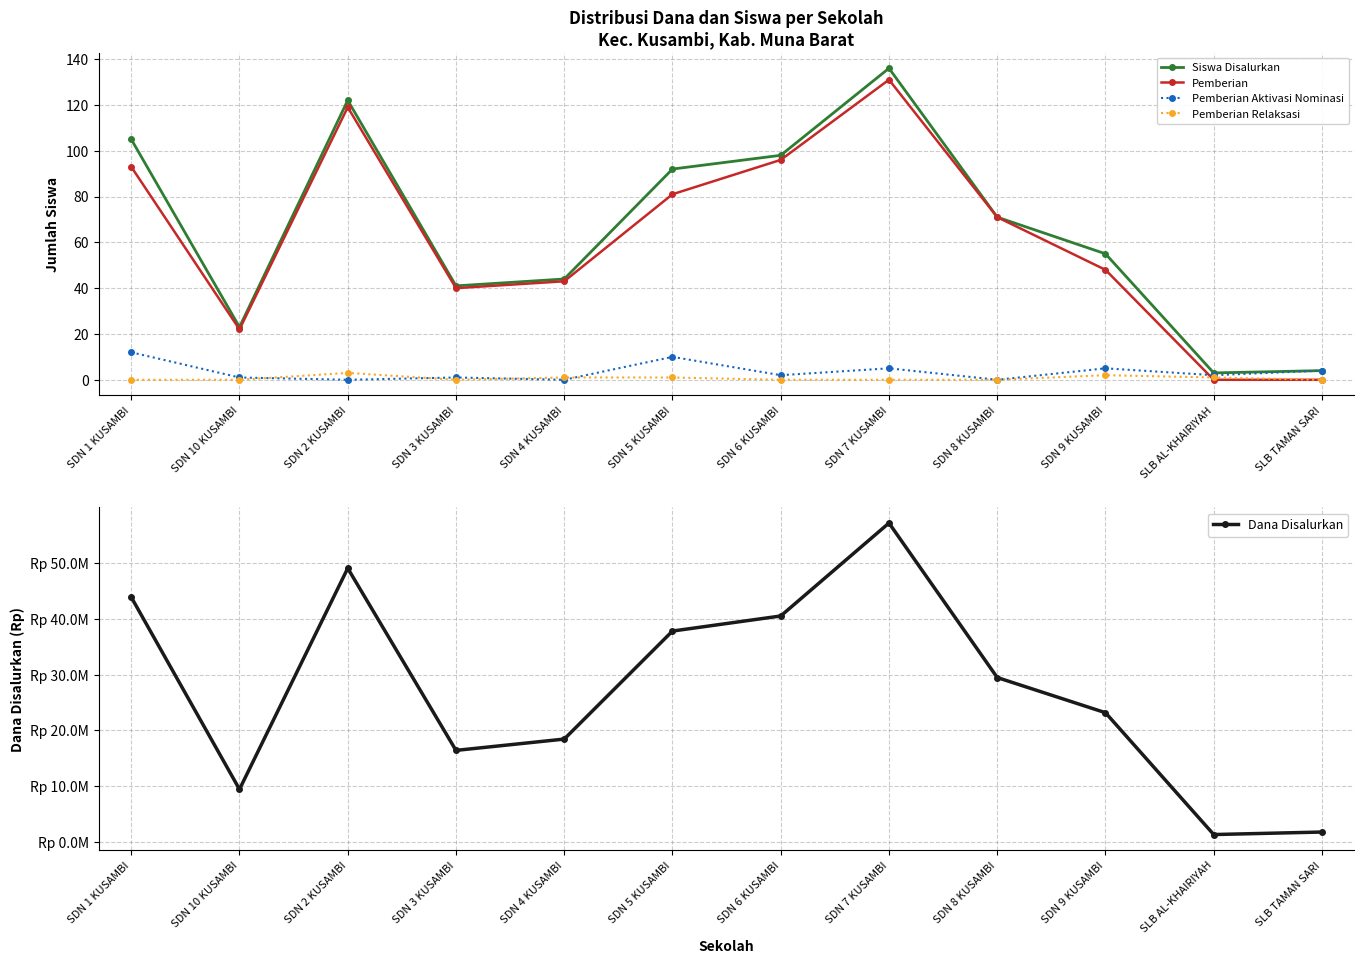

Is it true that Dana Disalurkan equals 21931902 at SDN 1 KUSAMBI?

False